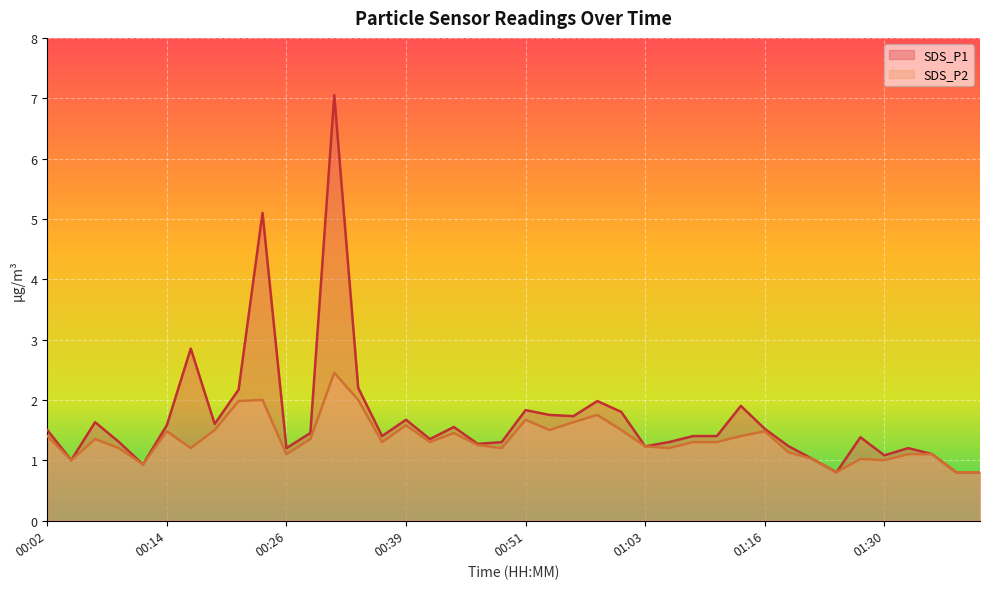

Is the value of SDS_P2 at 00:02 greater than the value of SDS_P1 at 00:49?

Yes